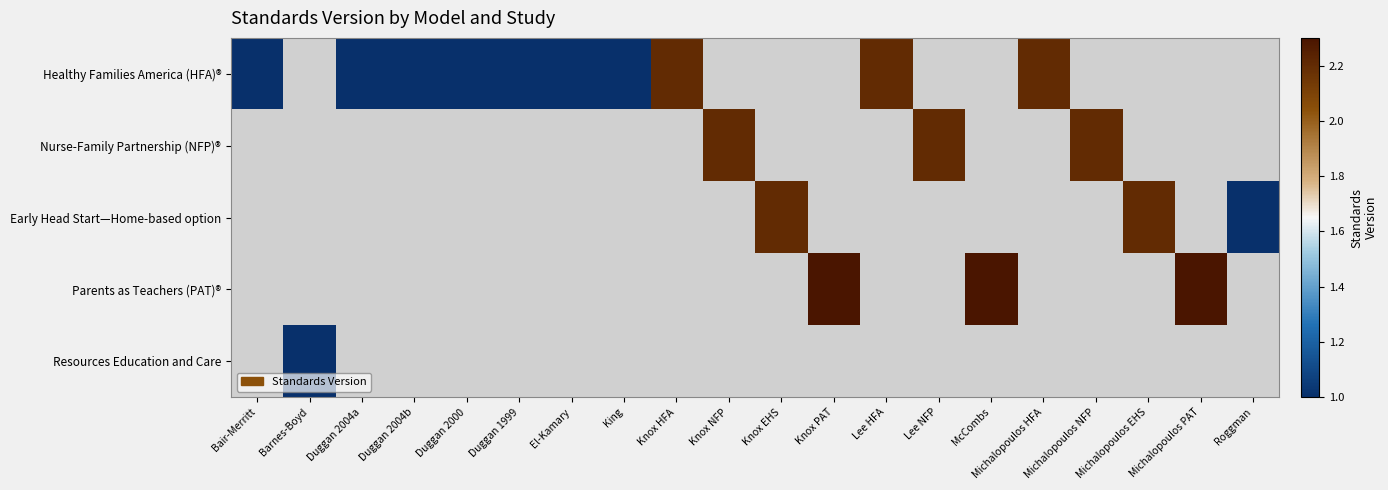

At which label does Nurse-Family Partnership (NFP)® reach its minimum?

Bair-Merritt